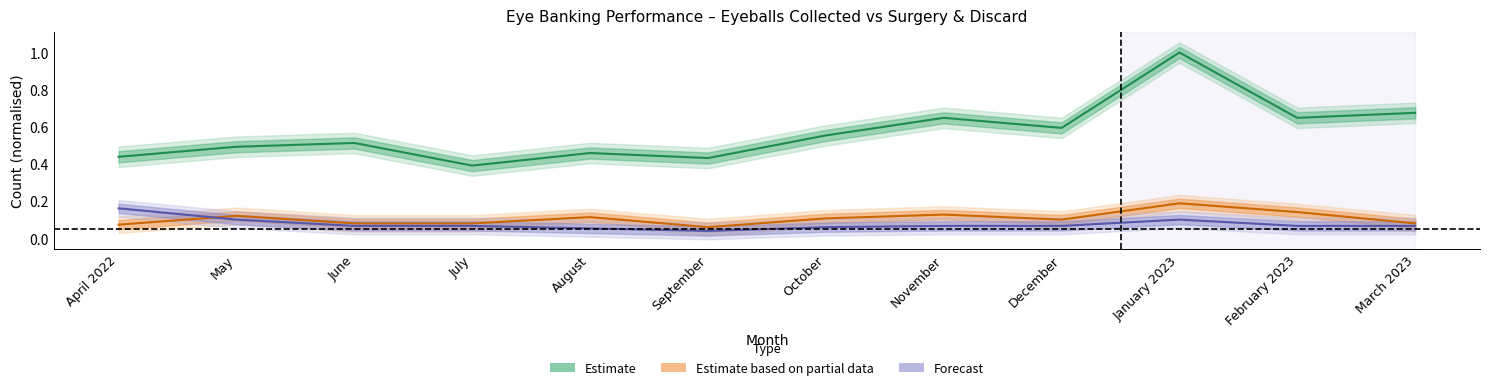

What is the total value across all series at November?

0.8